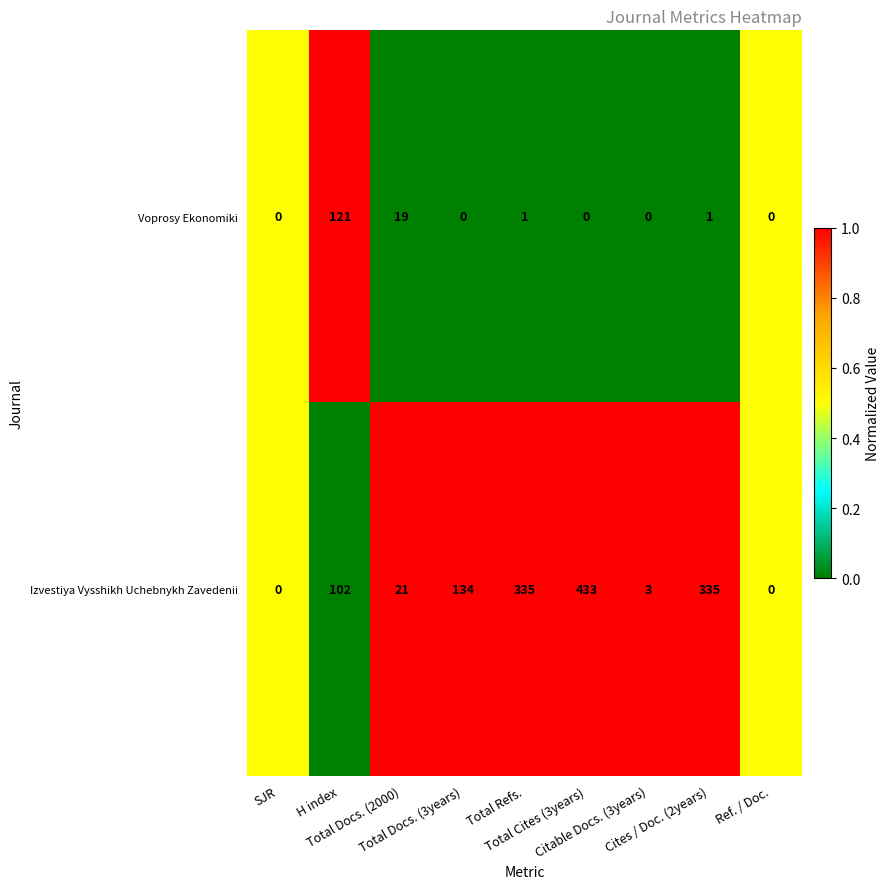

What is the sum of all Voprosy Ekonomiki values?

142